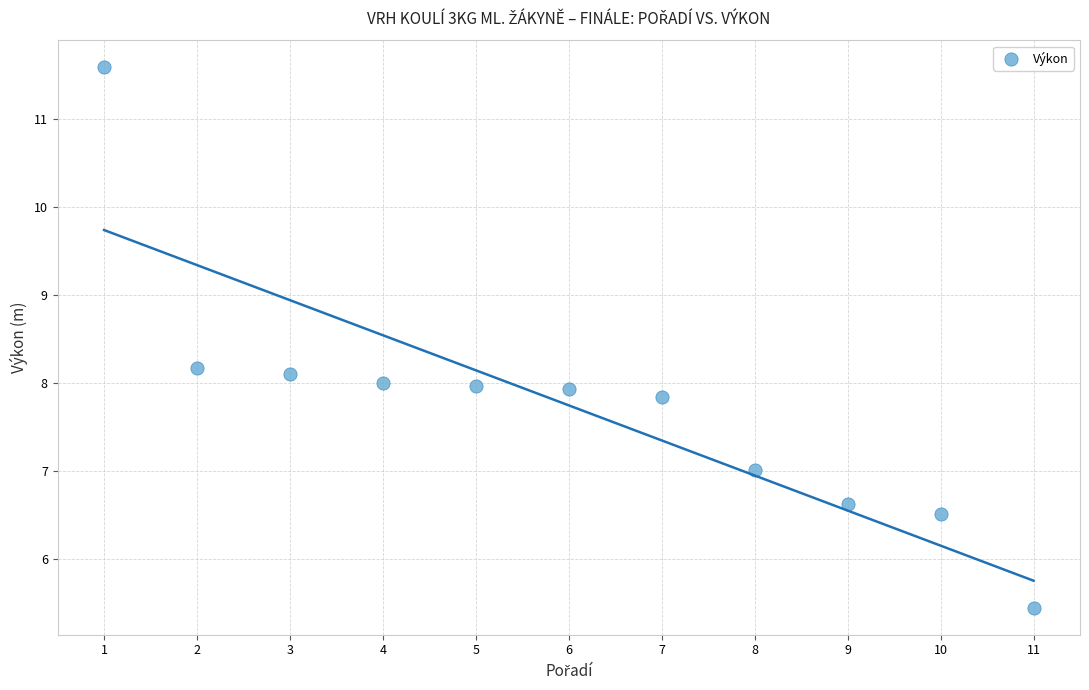

What is the range of X values (max minus min)?

10.0